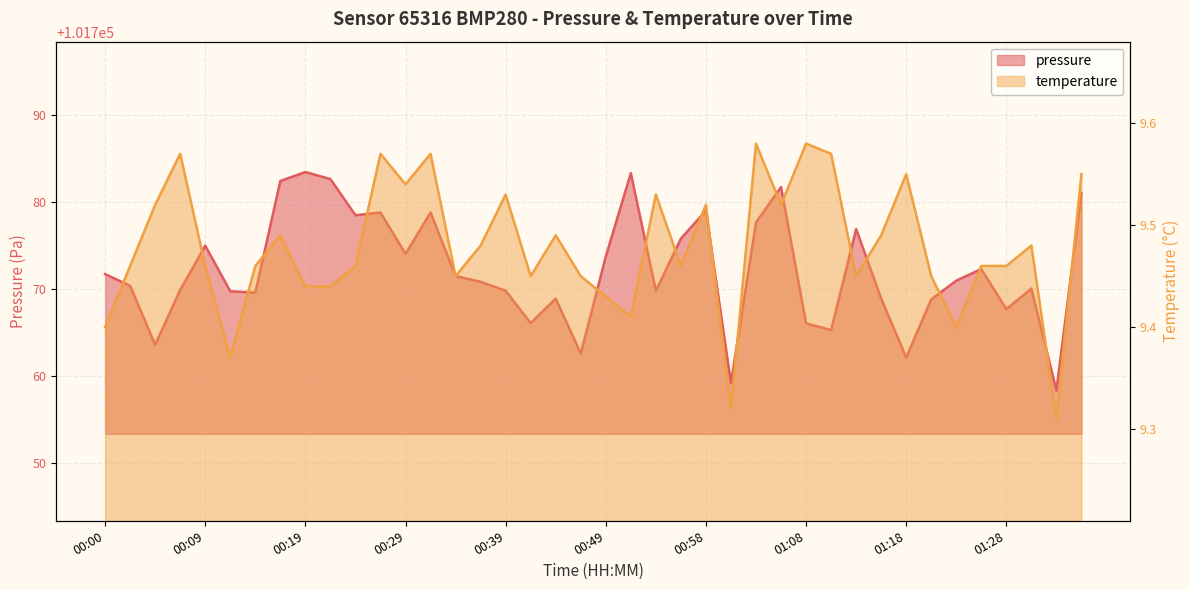

What is the greatest value displayed?

101783.5